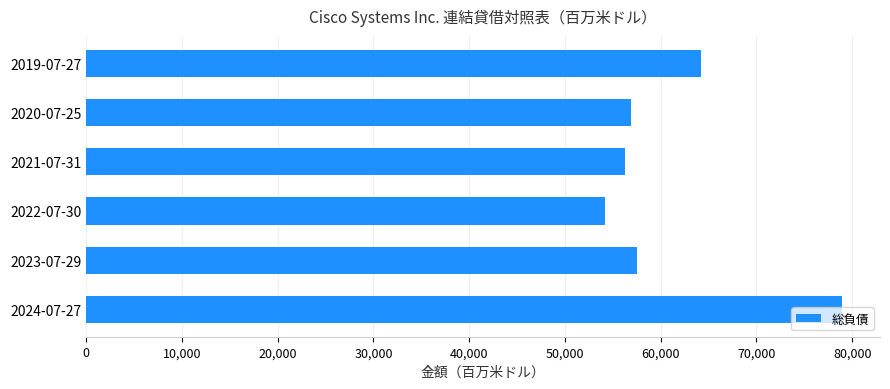

At which label is the value closest to 66592?

2019-07-27